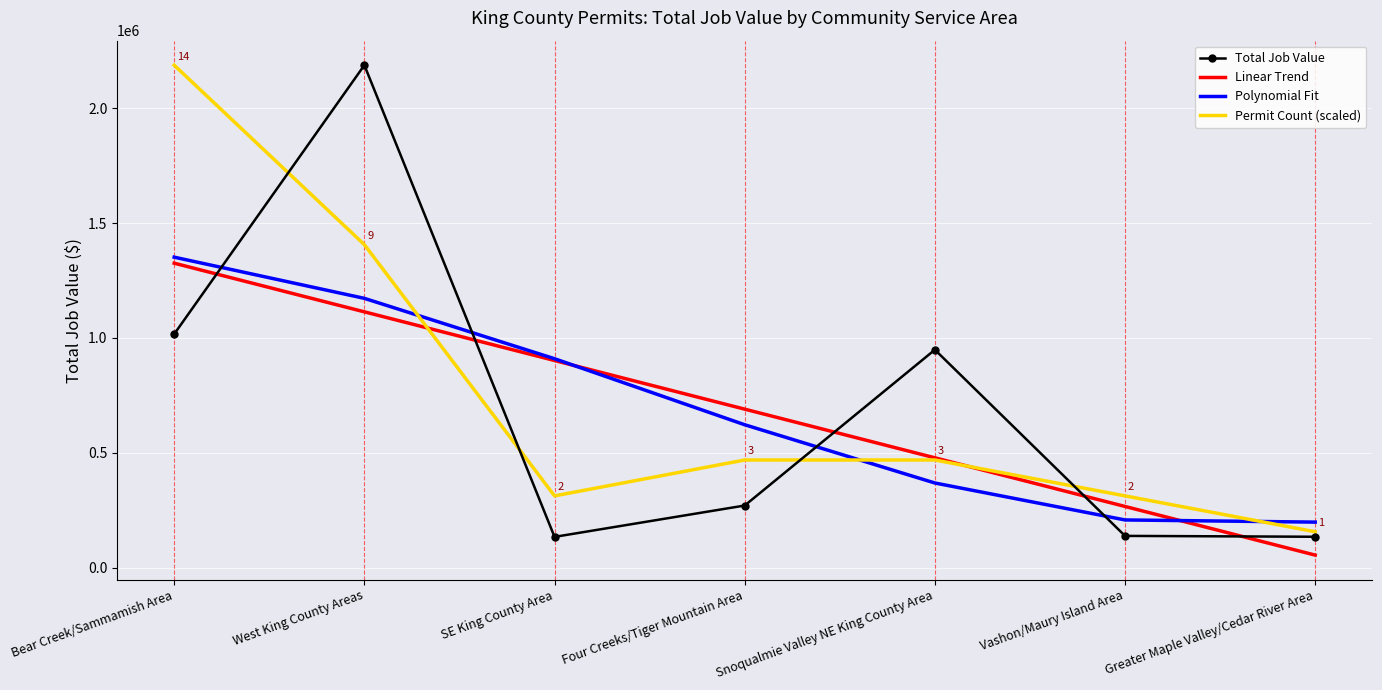

Which category has the highest value in the Permit Count (scaled) series?

Bear Creek/Sammamish Area